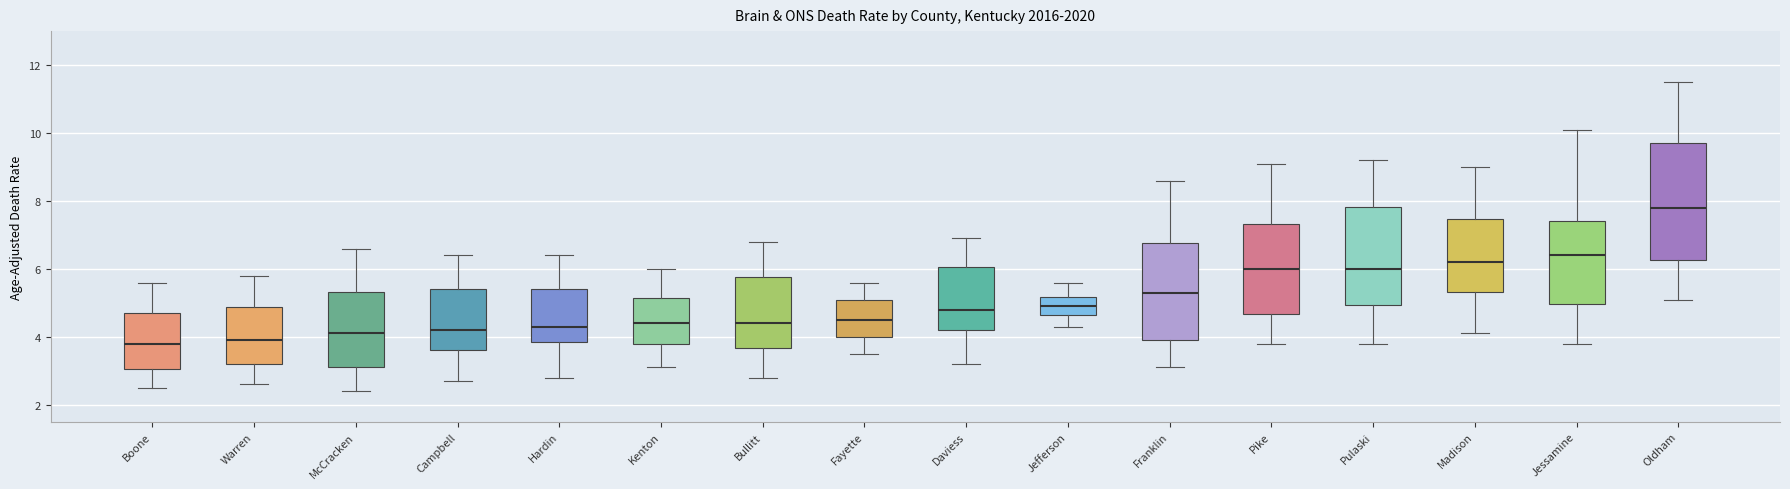

Where does the upper whisker of the box for Madison end on the y-axis? The values are not printed on the chart, so give them approximately, as read against the axis.

9.0